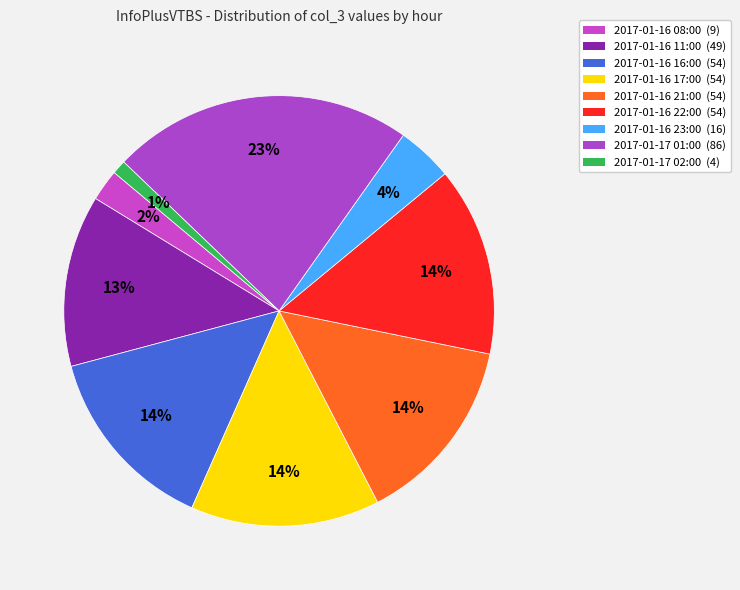

Does any single category account for the majority?

No